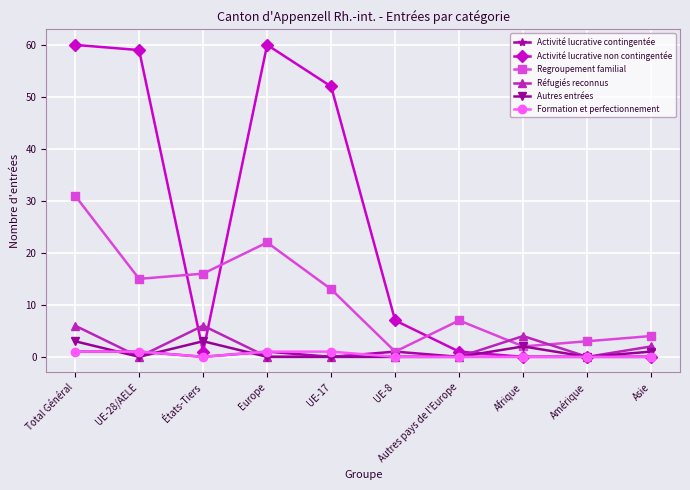

Which series has the largest range (max minus min)?

Activité lucrative non contingentée